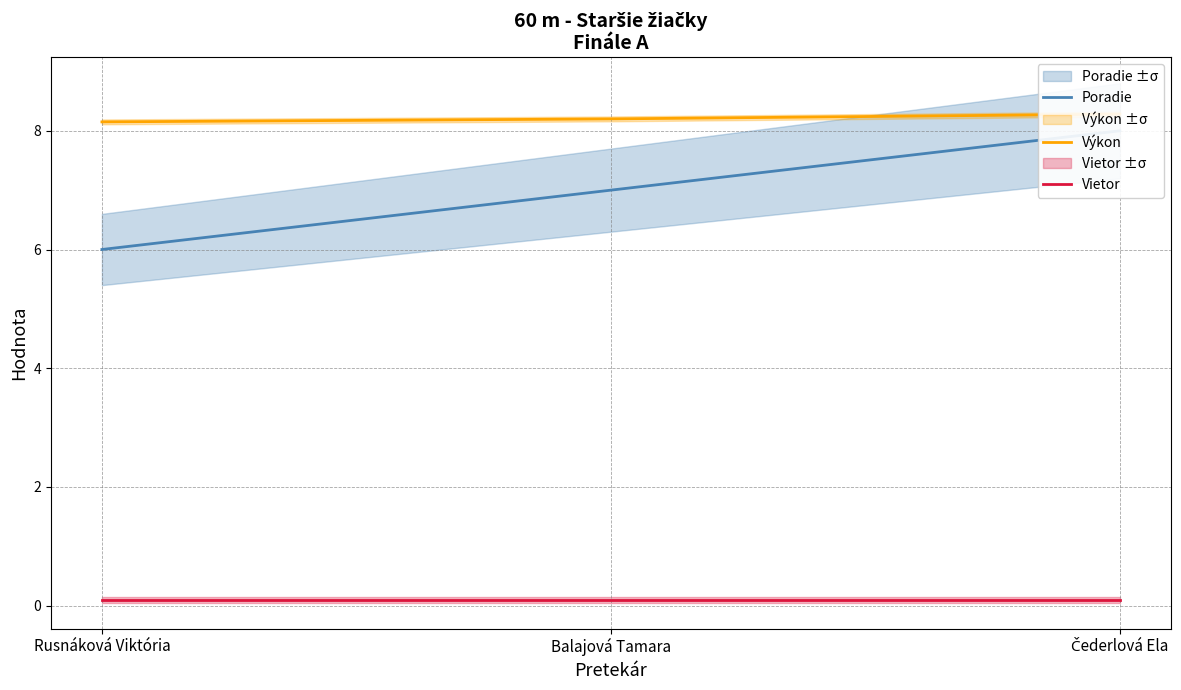

What position from the right is Čederlová Ela?

1